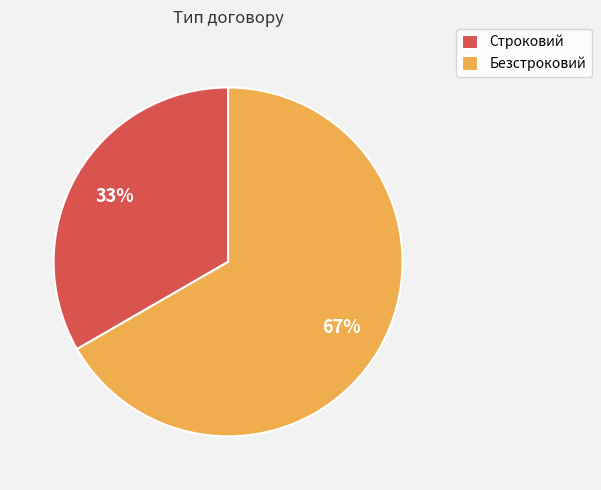

How many slices are in this pie chart?

2